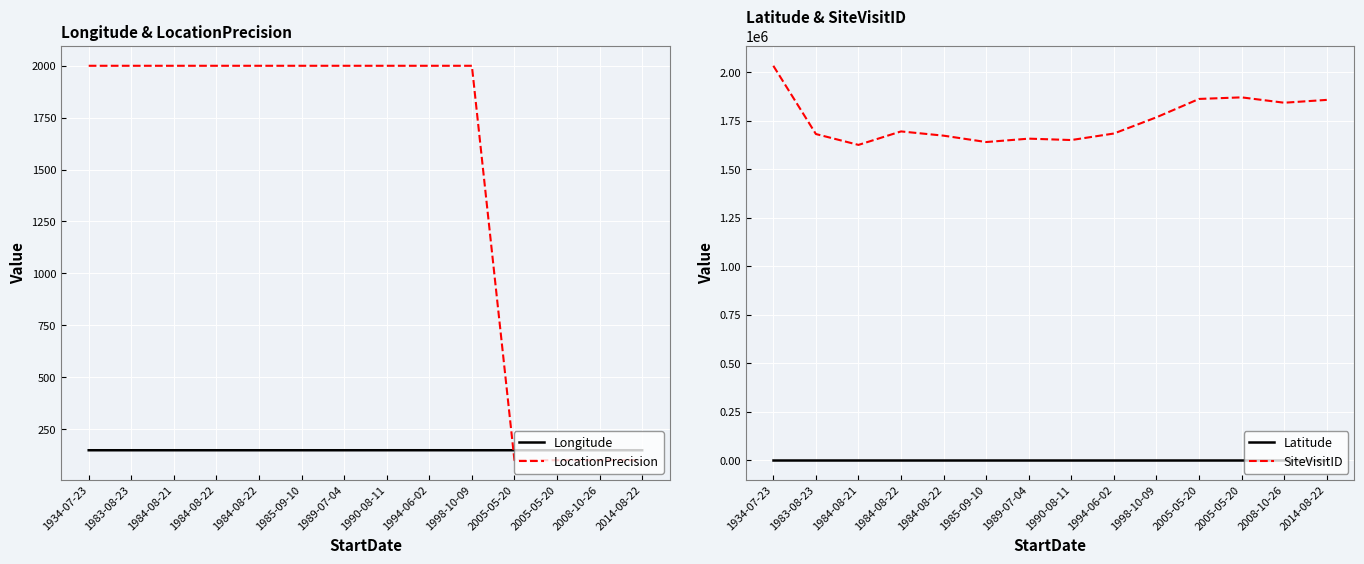

Reading right to left, what are all the values shown in this chart?

Longitude: 148.1	148.1	148.1	148.1	148.0	148.1	148.1	148.0	148.0	148.0	148.0	148.0	148.0	148.0
LocationPrecision: 100.0	100.0	100.0	100.0	2000.0	2000.0	2000.0	2000.0	2000.0	2000.0	2000.0	2000.0	2000.0	2000.0
Latitude: -24.1	-24.1	-24.1	-24.1	-24.0	-24.1	-24.1	-24.0	-24.0	-24.0	-24.0	-24.0	-24.0	-24.0
SiteVisitID: 1858259.0	1843640.0	1871304.0	1863207.0	1768594.0	1684883.0	1651197.0	1658389.0	1640894.0	1673793.0	1695670.0	1626178.0	1682186.0	2034200.0